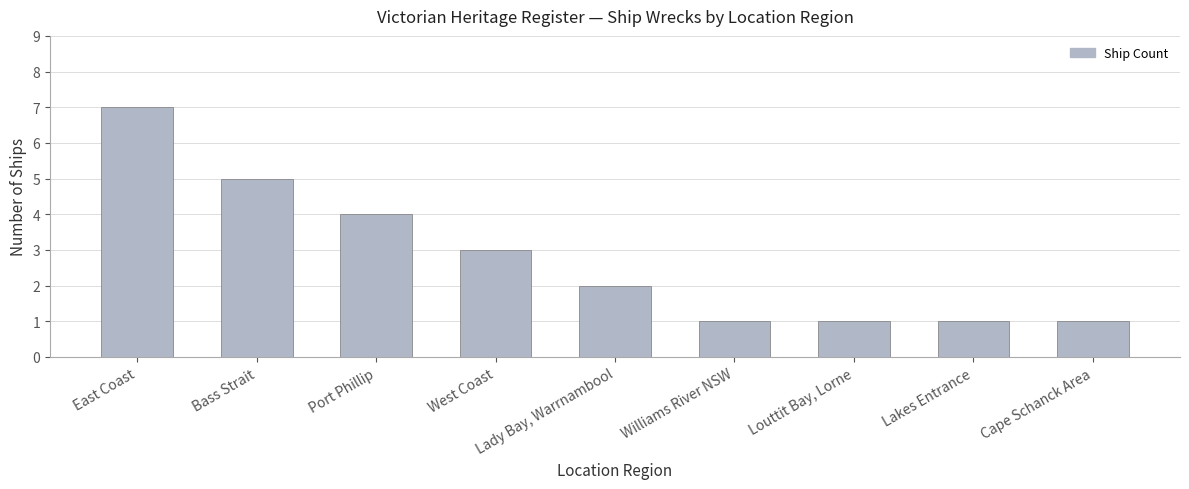

What is the label of the 1st bar from the left?

East Coast